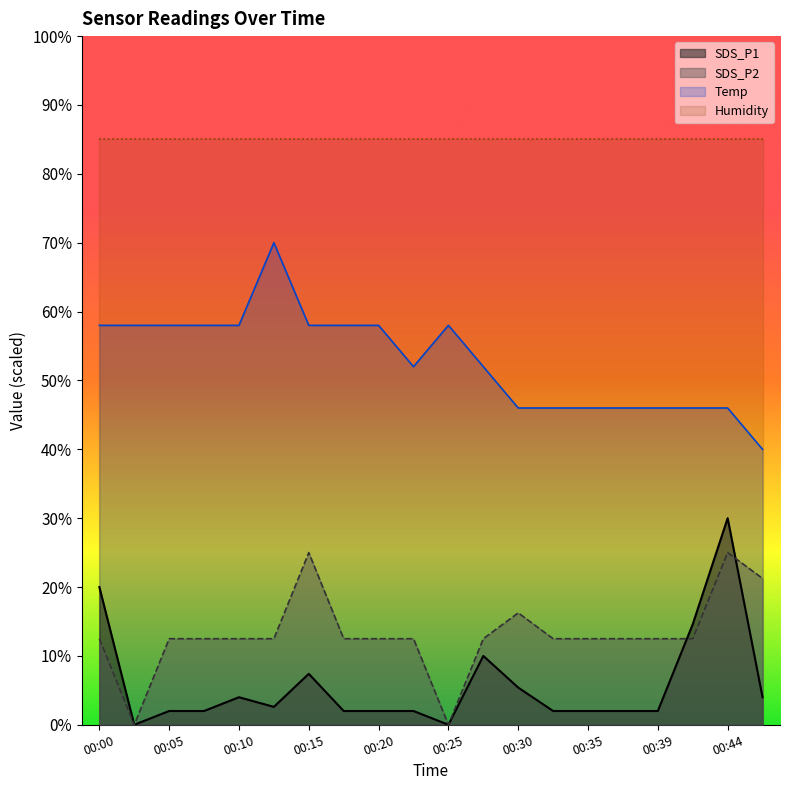

At 00:30, list the series in order from largest to smallest.

Humidity, Temp, SDS_P2, SDS_P1